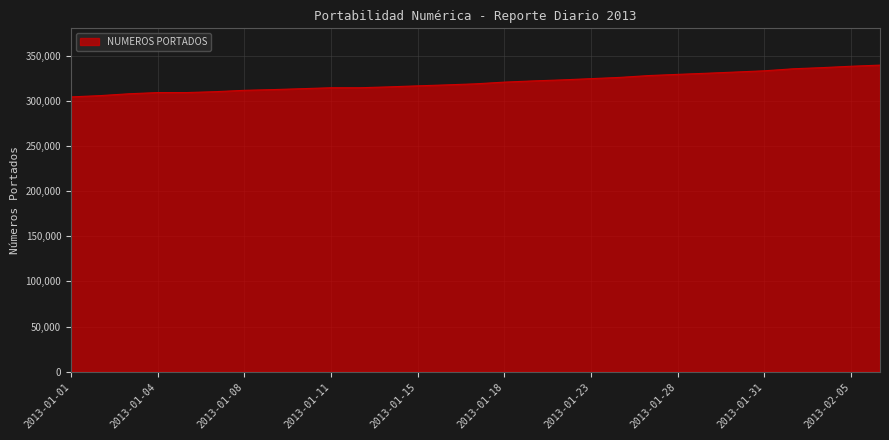

What is the smallest value displayed?

304573